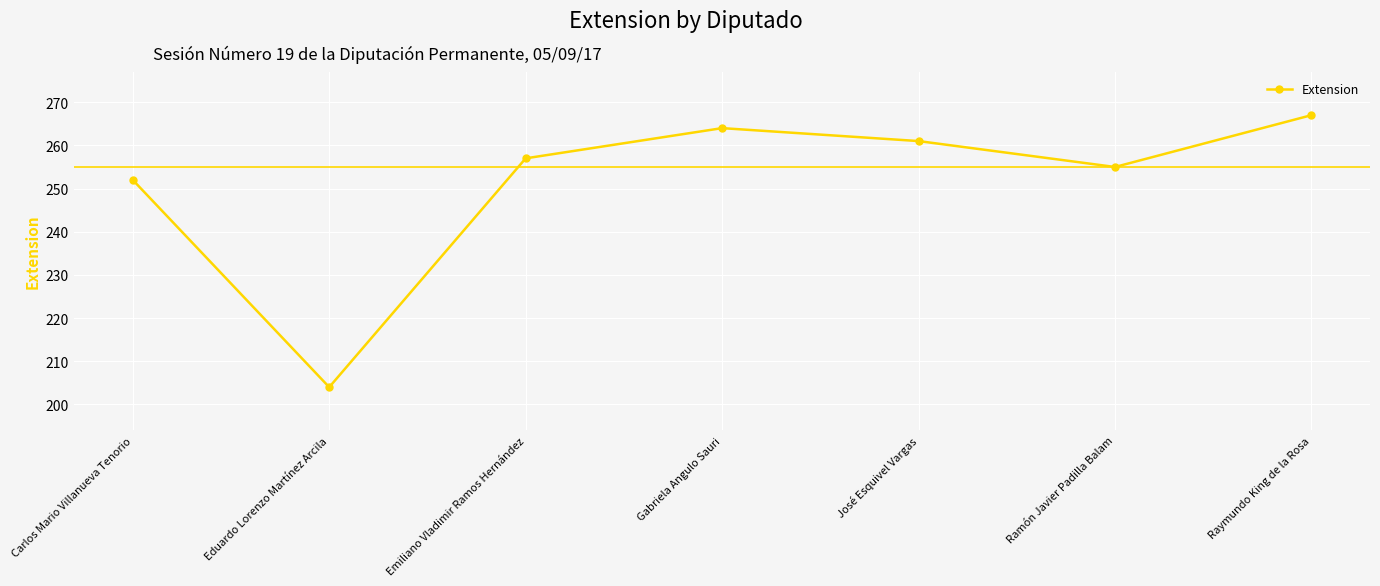

What is the label of the 3rd point from the right?

José Esquivel Vargas